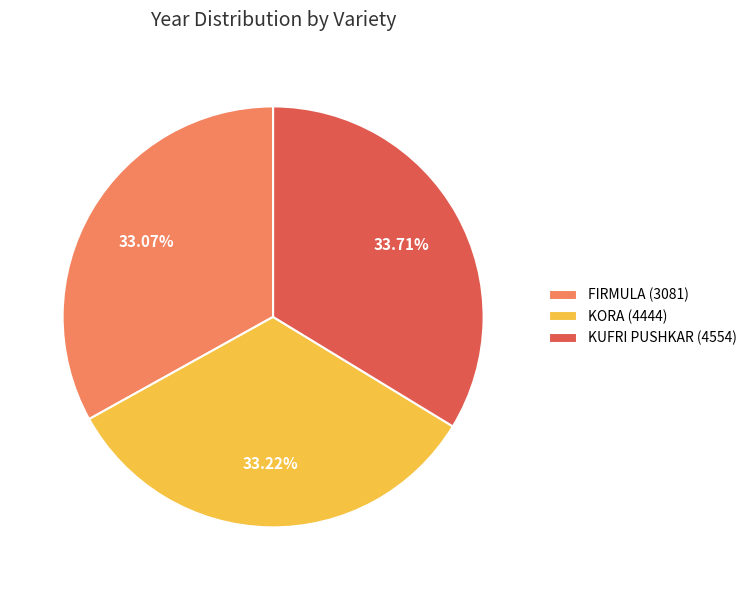

The KUFRI PUSHKAR (4554) slice represents 34% of the pie. True or false?

True